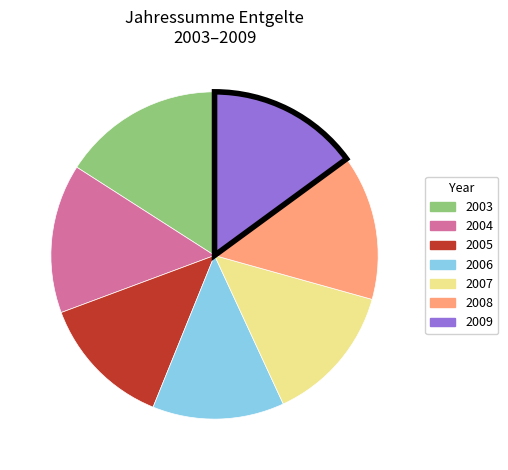

Do 2004 and 2005 together represent more than half of the pie?

No